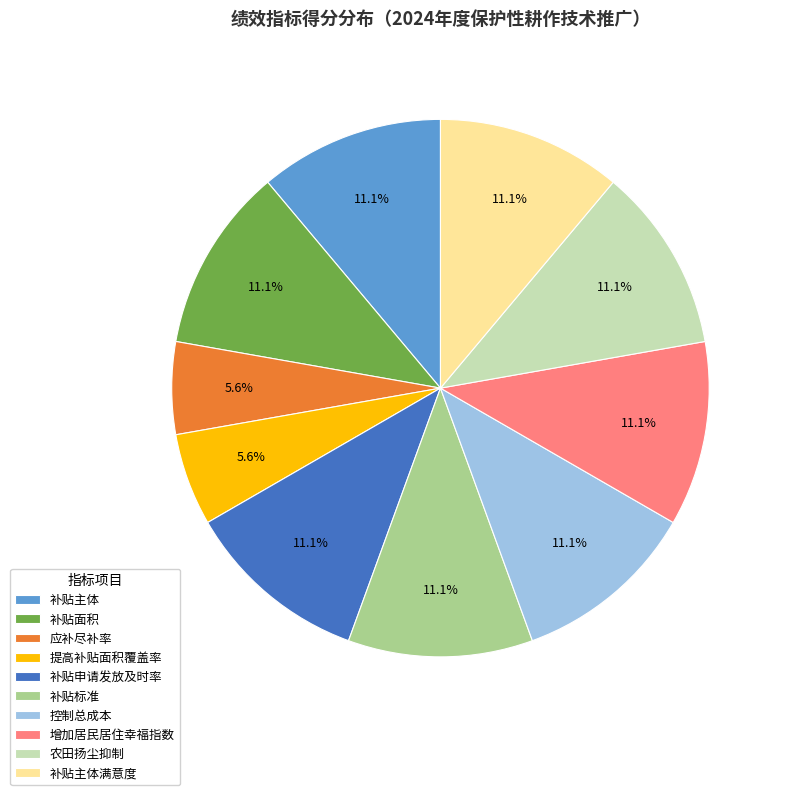

The 增加居民居住幸福指数 slice represents 17% of the pie. True or false?

False